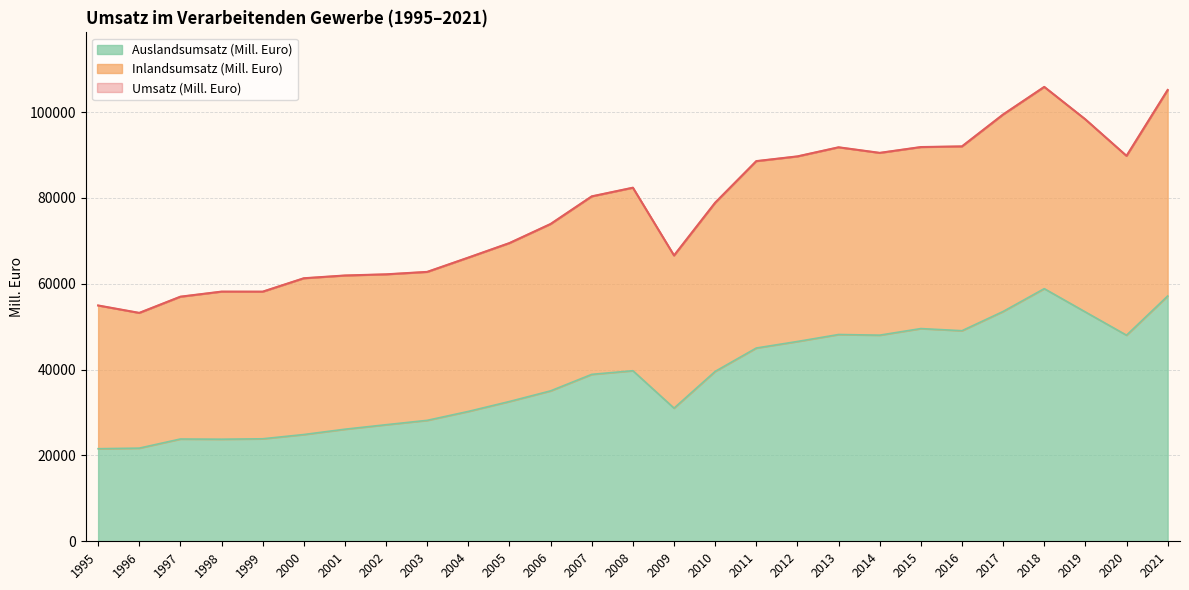

What is the sum of all Umsatz (Mill. Euro) values?

2090089.6